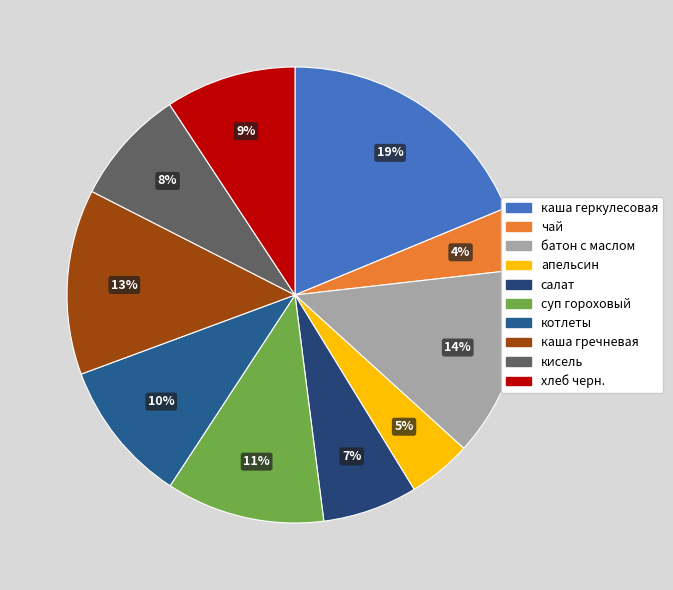

To the nearest percent, what percentage of the pie is хлеб черн.?

9%